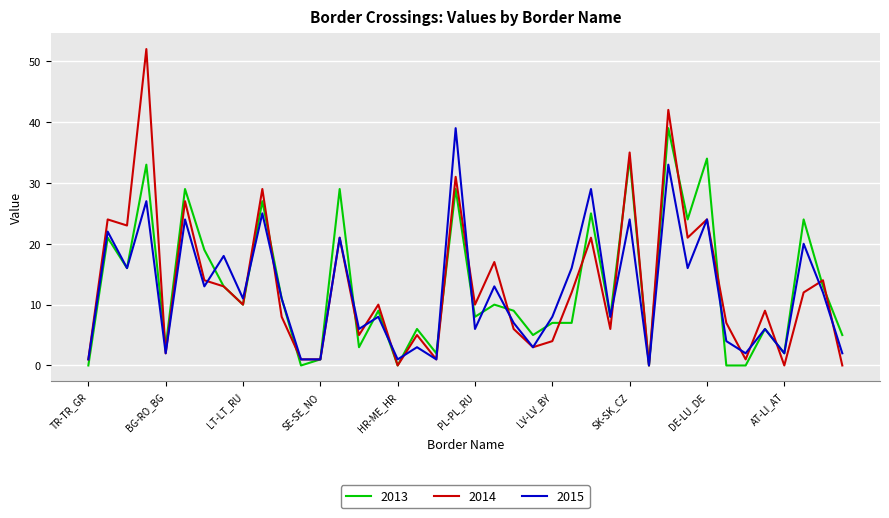

True or false: 2013 and 2015 intersect in this chart.

True